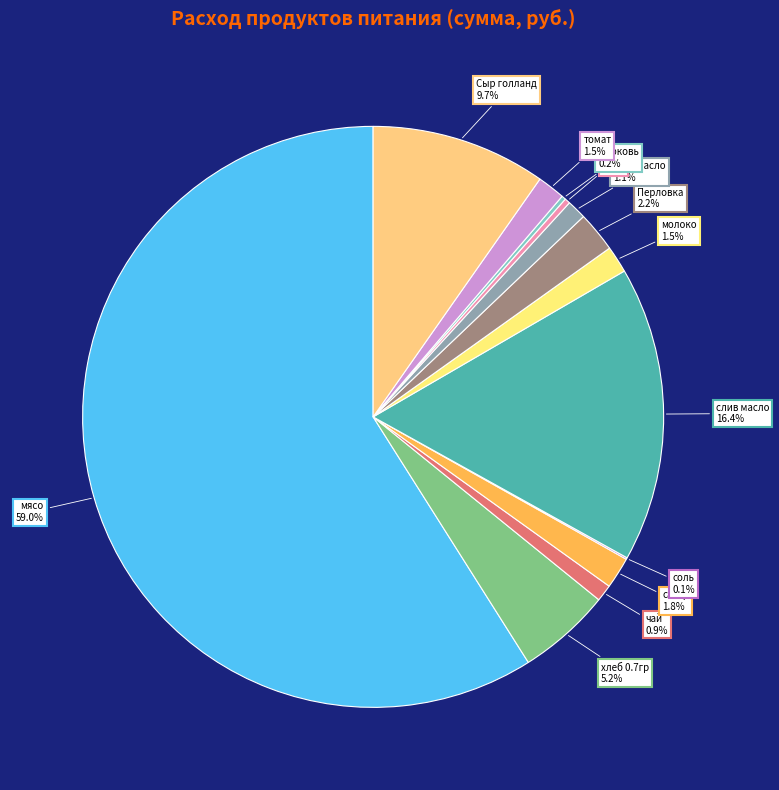

Count the number of slices in the pie.

13